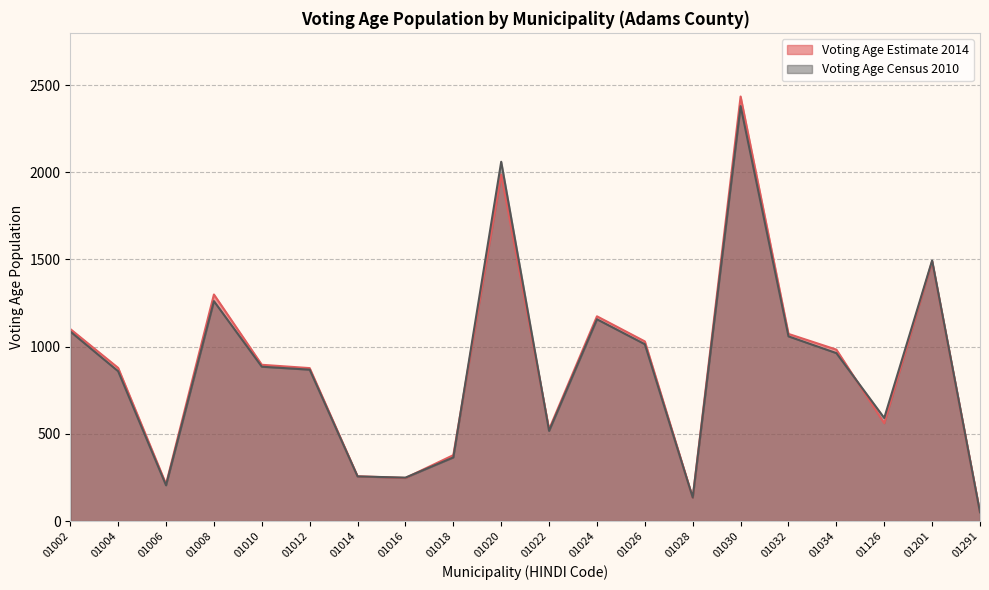

The value of Voting Age Estimate 2014 at 01010 is 896. True or false?

True